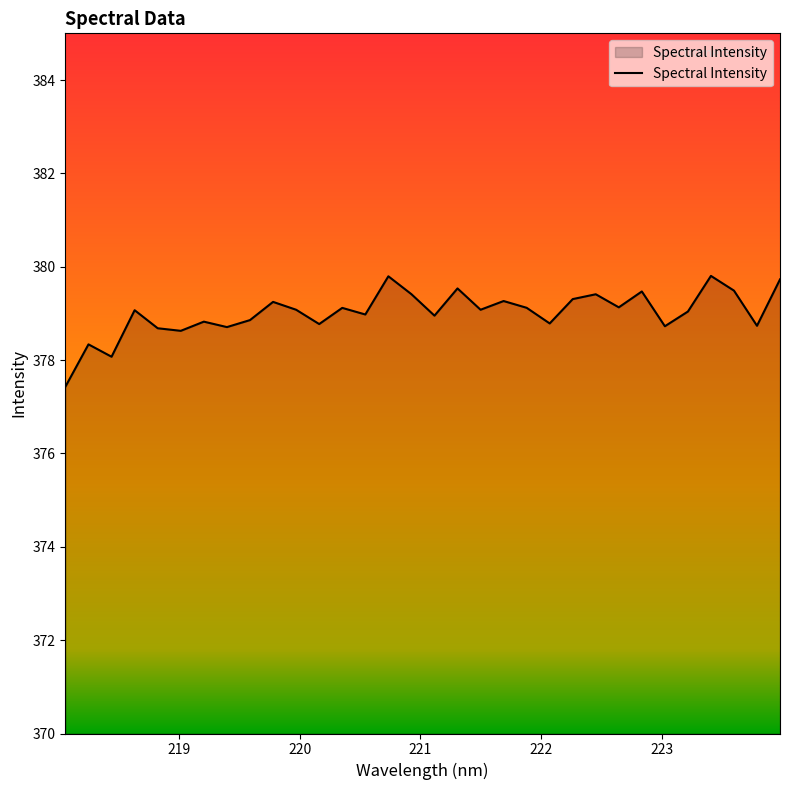

What is the difference between the maximum and minimum values?

2.4